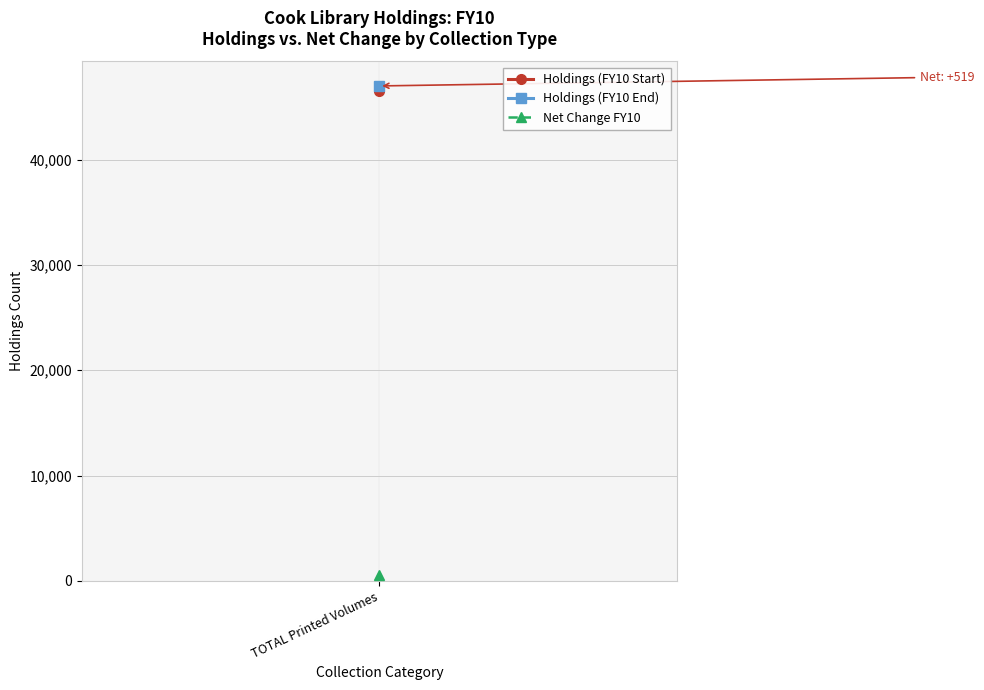

Which category has the highest value across all series?

TOTAL Printed Volumes